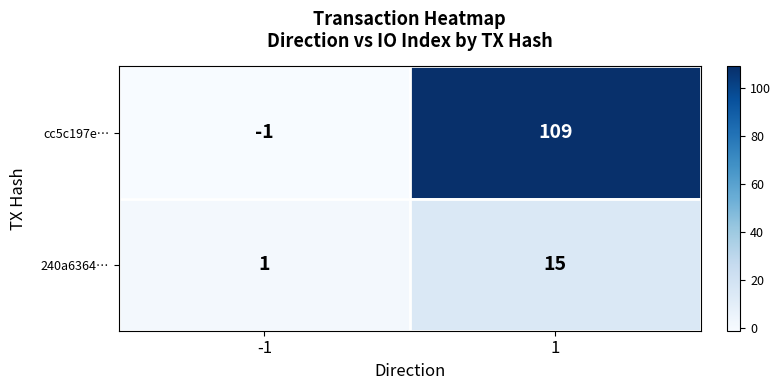

What value does the cc5c197e… series have at 1?

109